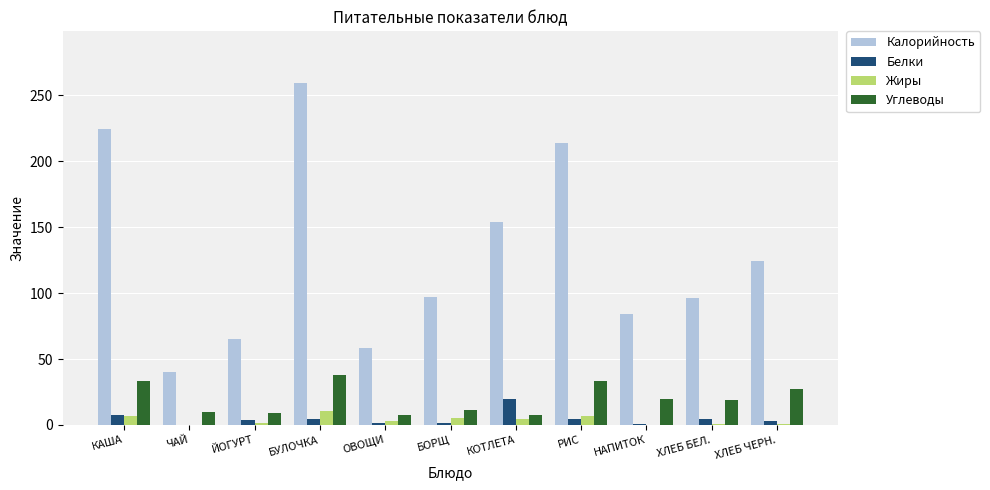

Is it true that Углеводы equals 19.3 at КАША?

False